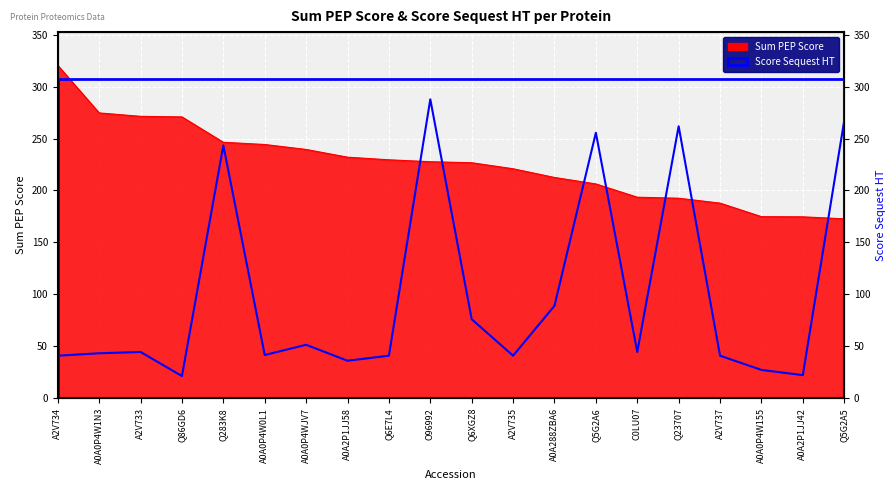

The value of Sum PEP Score at Q86GD6 is 446.2. True or false?

False